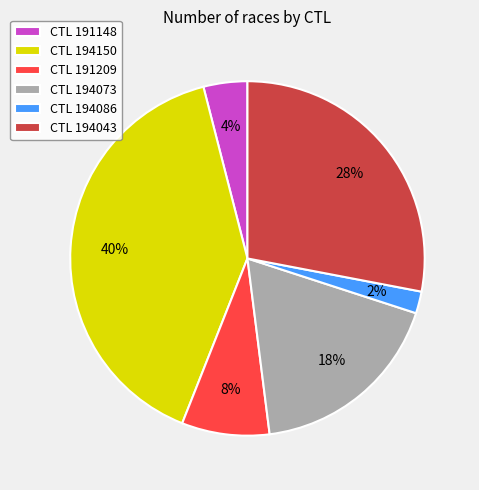

What is the ratio of the value at CTL 194150 to the value at CTL 194073?

2.2